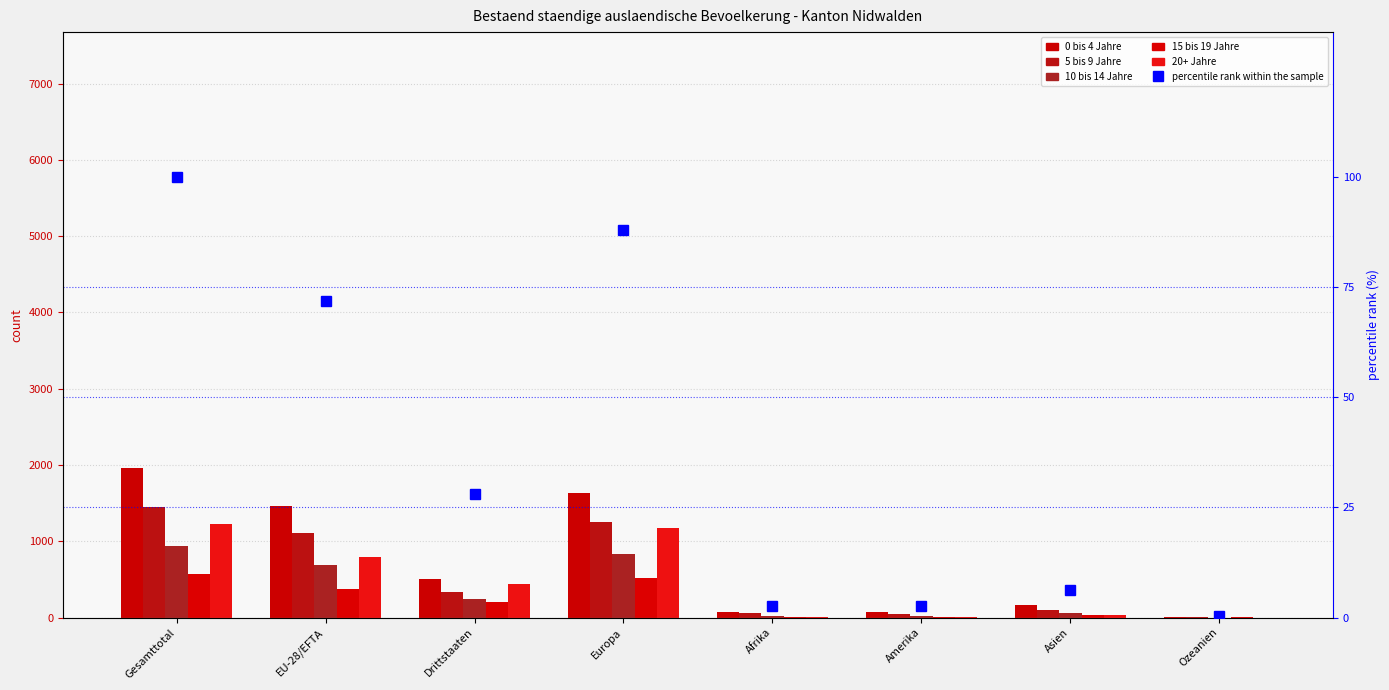

Reading right to left, list all the values displayed in this chart.

0 bis 4 Jahre: Ozeanien=11.0	Asien=160.0	Amerika=76.0	Afrika=76.0	Europa=1628.0	Drittstaaten=505.0	EU-28/EFTA=1457.0	Gesamttotal=1962.0
5 bis 9 Jahre: Ozeanien=4.0	Asien=95.0	Amerika=43.0	Afrika=55.0	Europa=1252.0	Drittstaaten=338.0	EU-28/EFTA=1111.0	Gesamttotal=1449.0
10 bis 14 Jahre: Ozeanien=0.0	Asien=55.0	Amerika=21.0	Afrika=20.0	Europa=837.0	Drittstaaten=246.0	EU-28/EFTA=687.0	Gesamttotal=933.0
15 bis 19 Jahre: Ozeanien=1.0	Asien=37.0	Amerika=10.0	Afrika=4.0	Europa=522.0	Drittstaaten=201.0	EU-28/EFTA=373.0	Gesamttotal=574.0
20+ Jahre: Ozeanien=0.0	Asien=39.0	Amerika=10.0	Afrika=3.0	Europa=1171.0	Drittstaaten=434.0	EU-28/EFTA=789.0	Gesamttotal=1223.0
percentile rank within the sample: Ozeanien=0.3	Asien=6.3	Amerika=2.6	Afrika=2.6	Europa=88.1	Drittstaaten=28.1	EU-28/EFTA=71.9	Gesamttotal=100.0